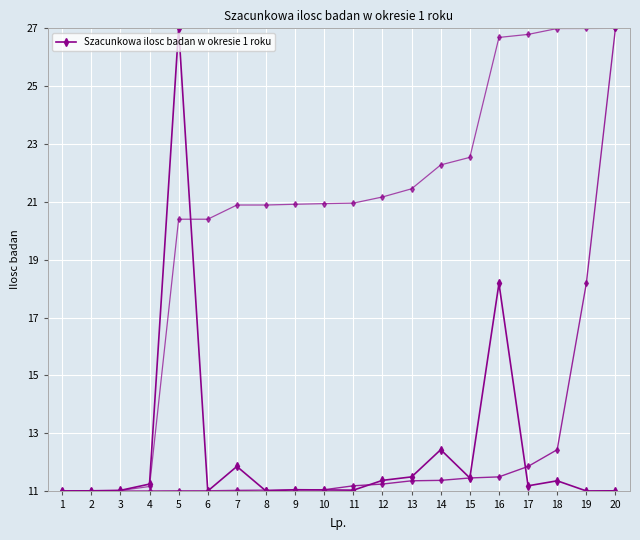

Rank the categories by value from lowest to highest.

6, 8, 1, 19, 20, 2, 3, 11, 10, 9, 17, 4, 18, 12, 15, 13, 7, 14, 16, 5